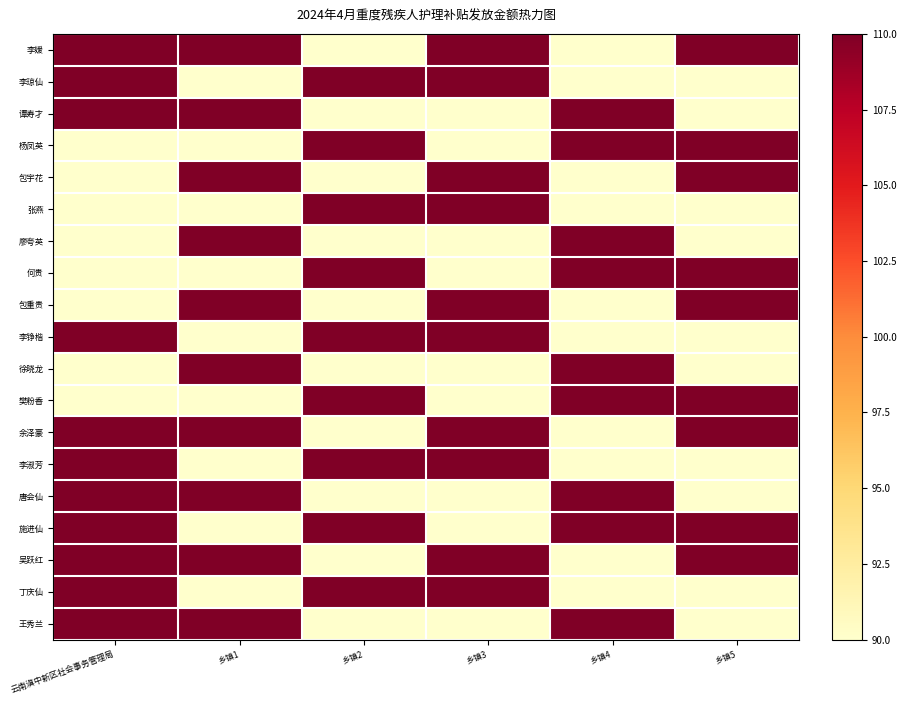

At which category does the chart reach its peak across all series?

云南滇中新区社会事务管理局